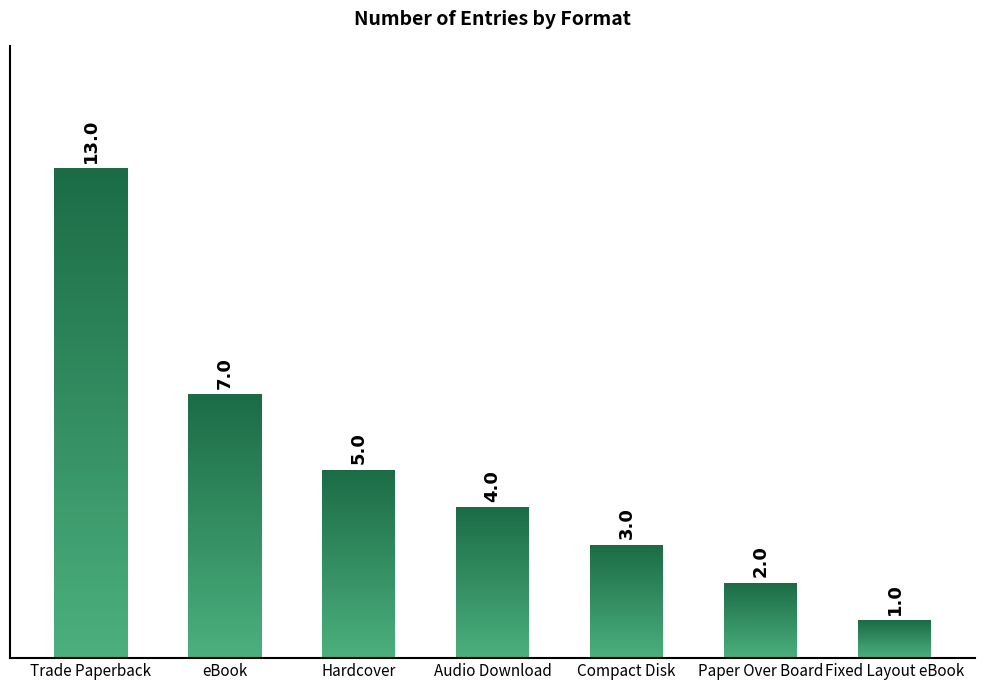

Which category has the highest value across all series?

Trade Paperback